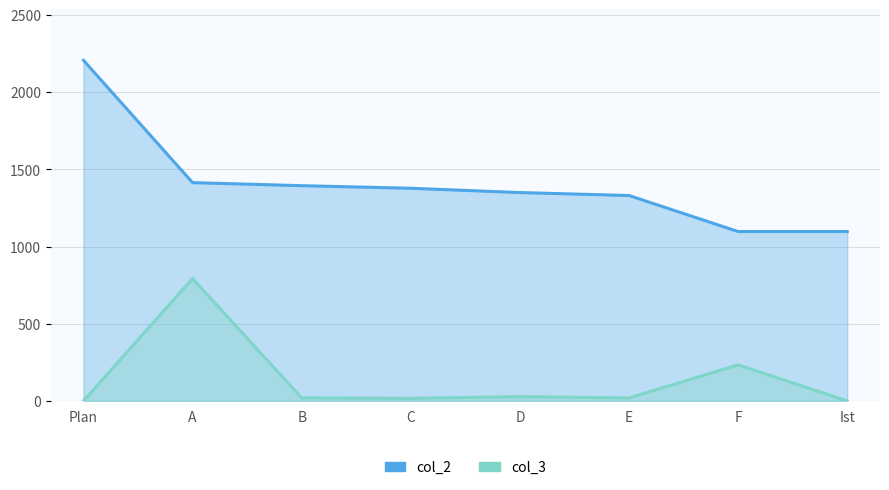

How many data points in col_2 are less than 1377?

4